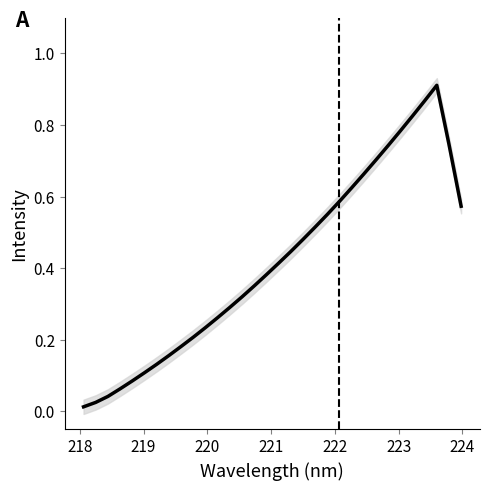

How many series are shown in this chart?

1